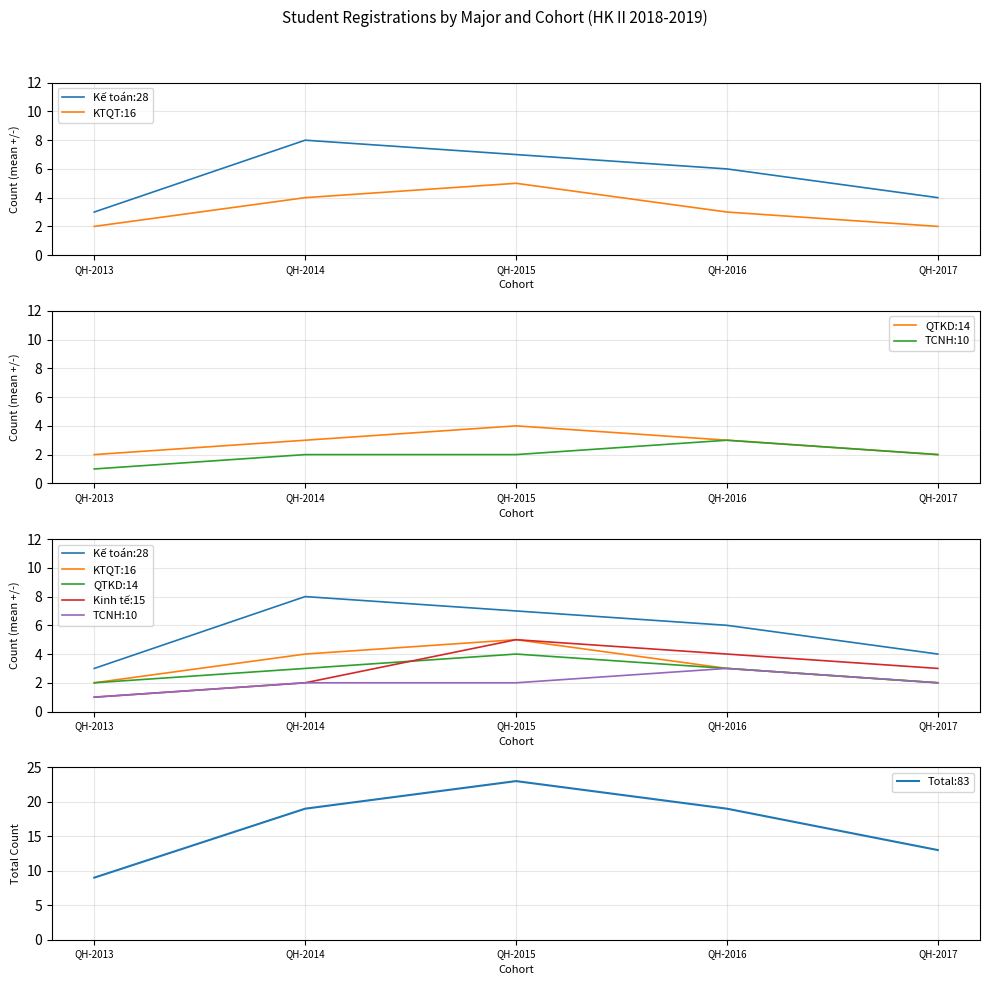

What is the maximum value for Total:83?

23